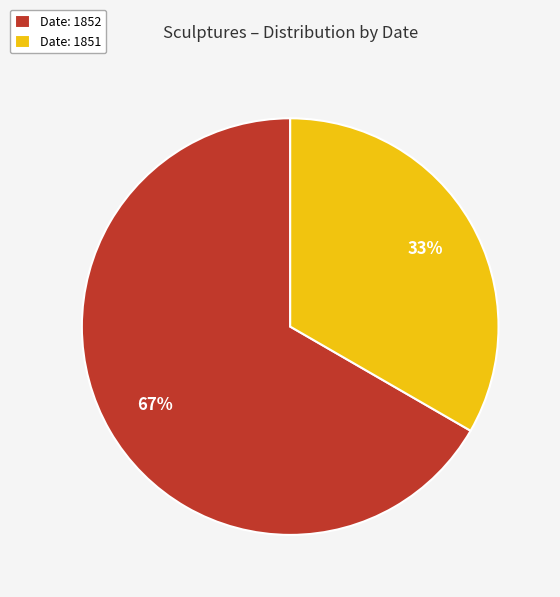

To the nearest percent, what portion does Date: 1852 represent?

67%